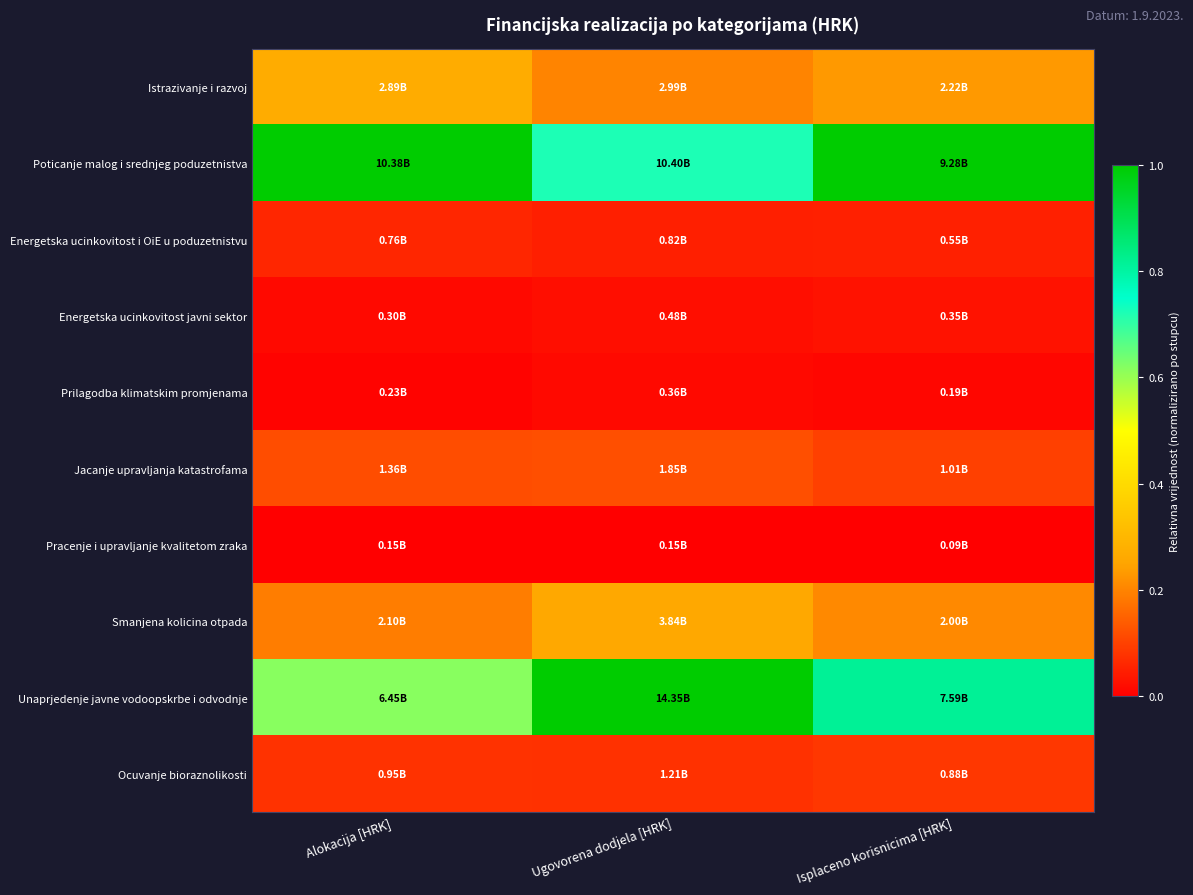

Count the number of categories in the chart.

3